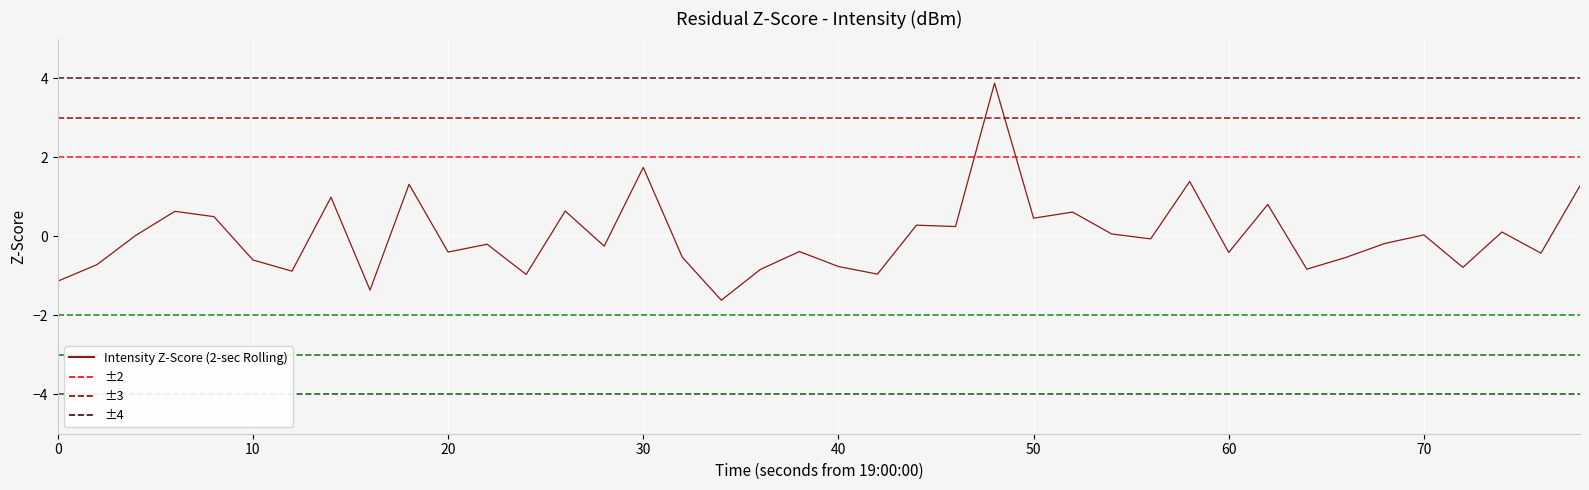

What is the difference between the second highest and second lowest values?

3.1